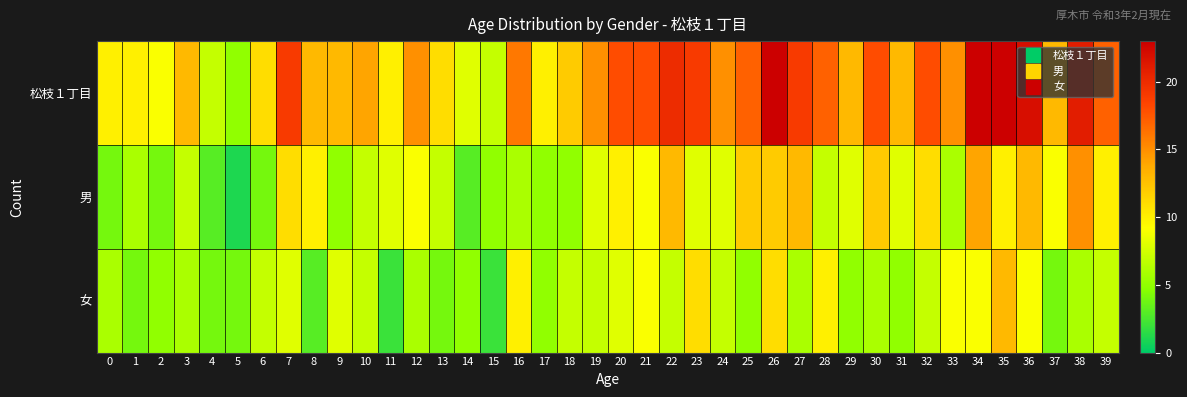

Count the number of data series in this chart.

3